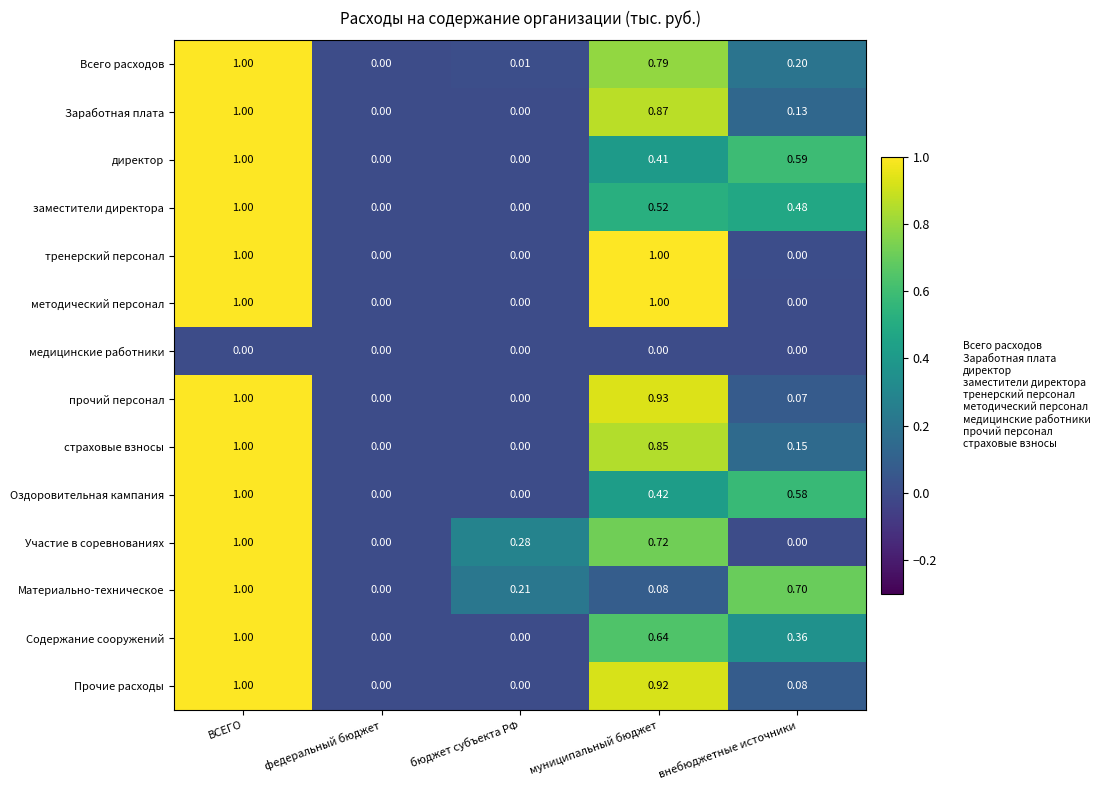

How many values in страховые взносы are above zero?

3